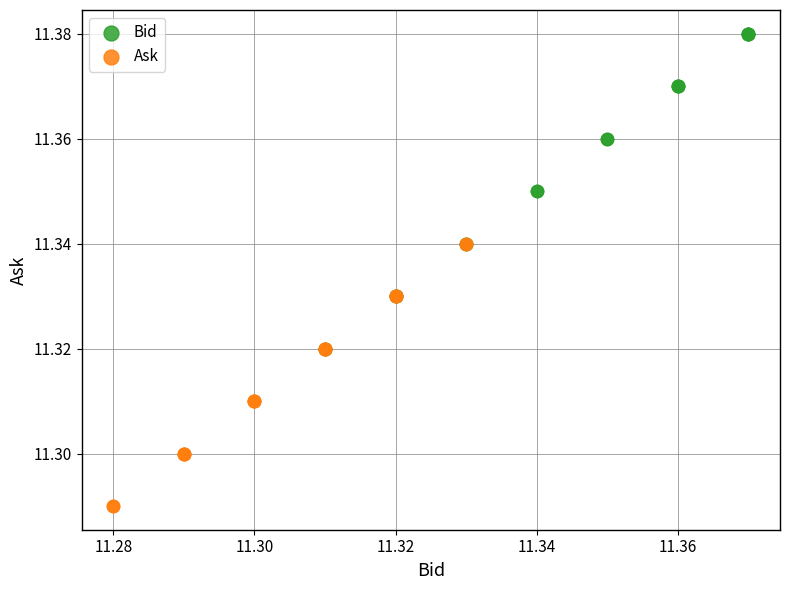

Which series reaches the maximum Y coordinate?

Bid